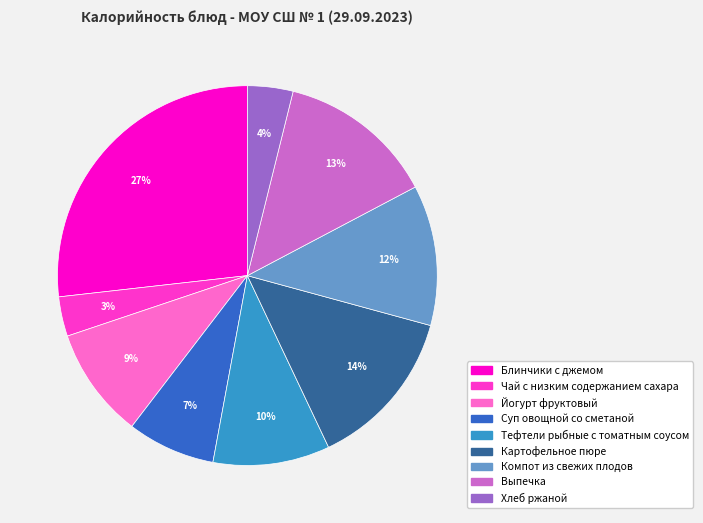

Do Хлеб ржаной and Картофельное пюре together represent more than half of the pie?

No